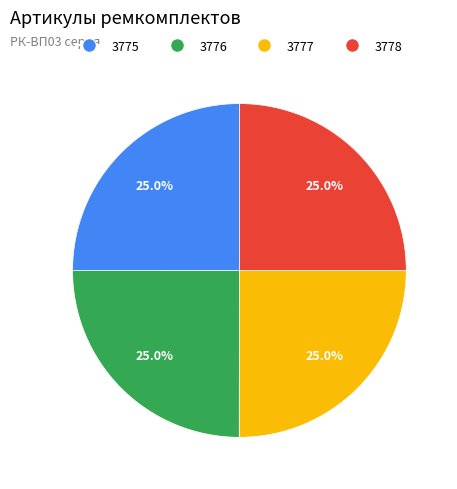

Does any single category account for the majority?

No